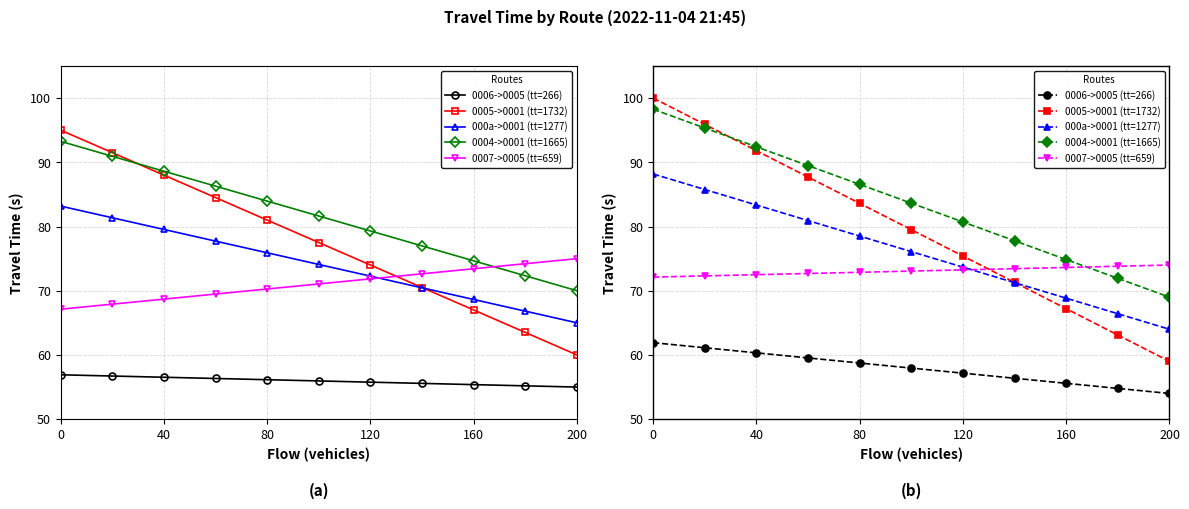

What are all the series names shown in the legend?

0006->0005 (tt=266), 0005->0001 (tt=1732), 000a->0001 (tt=1277), 0004->0001 (tt=1665), 0007->0005 (tt=659)